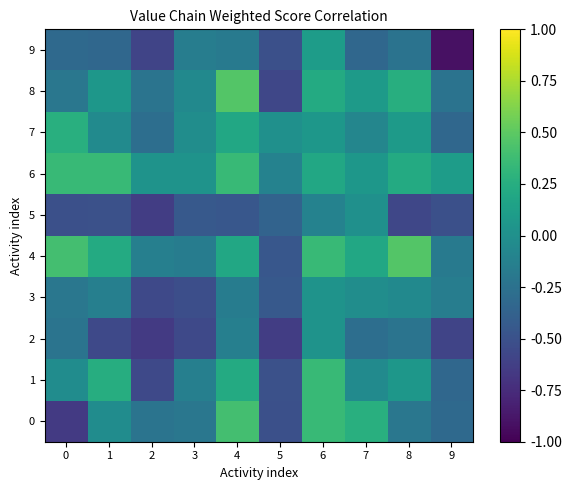

What is the total value across all series at 2?

-3.9